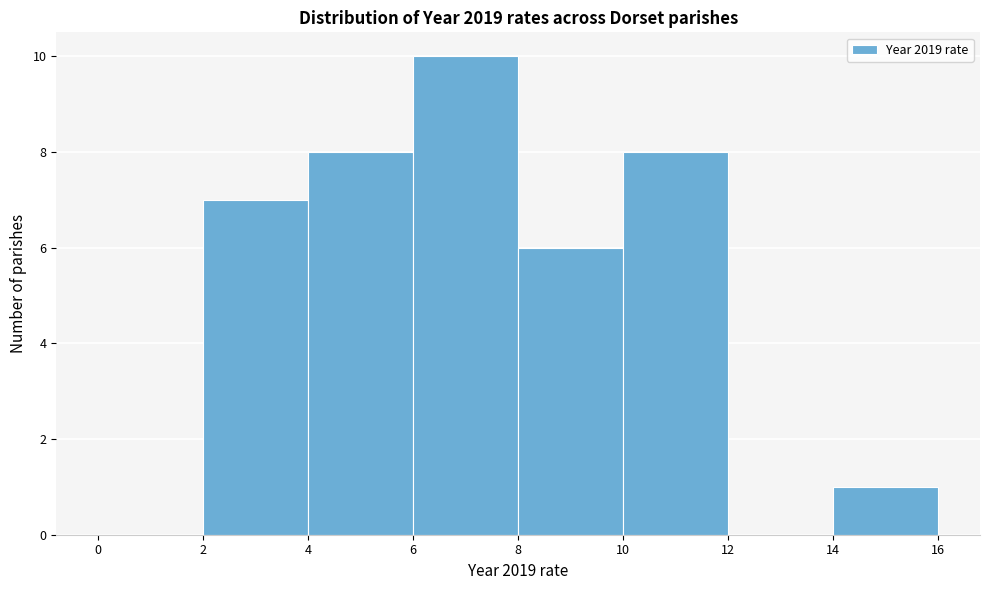

How tall is the bar that spans 14 to 16 on the x-axis? The values are not printed on the chart, so give them approximately, as read against the axis.

1